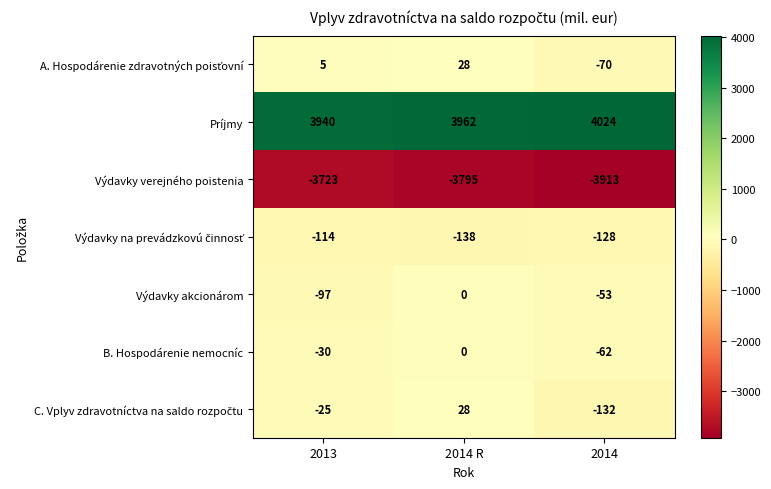

What is the difference between the second highest and minimum values in the Výdavky verejného poistenia series?

118